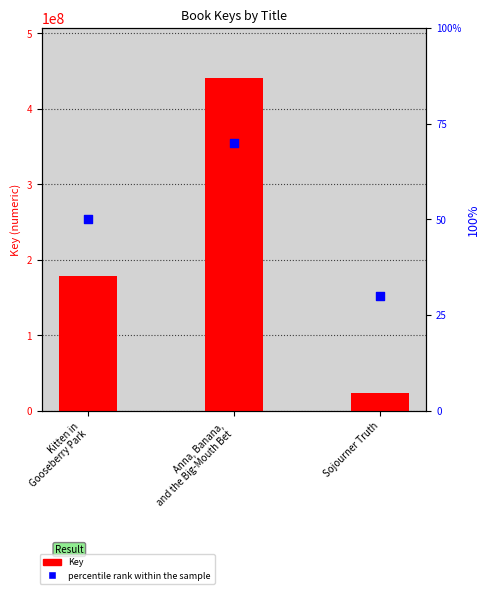

At which category is the sum across all series the highest?

Anna, Banana,
and the Big-Mouth Bet